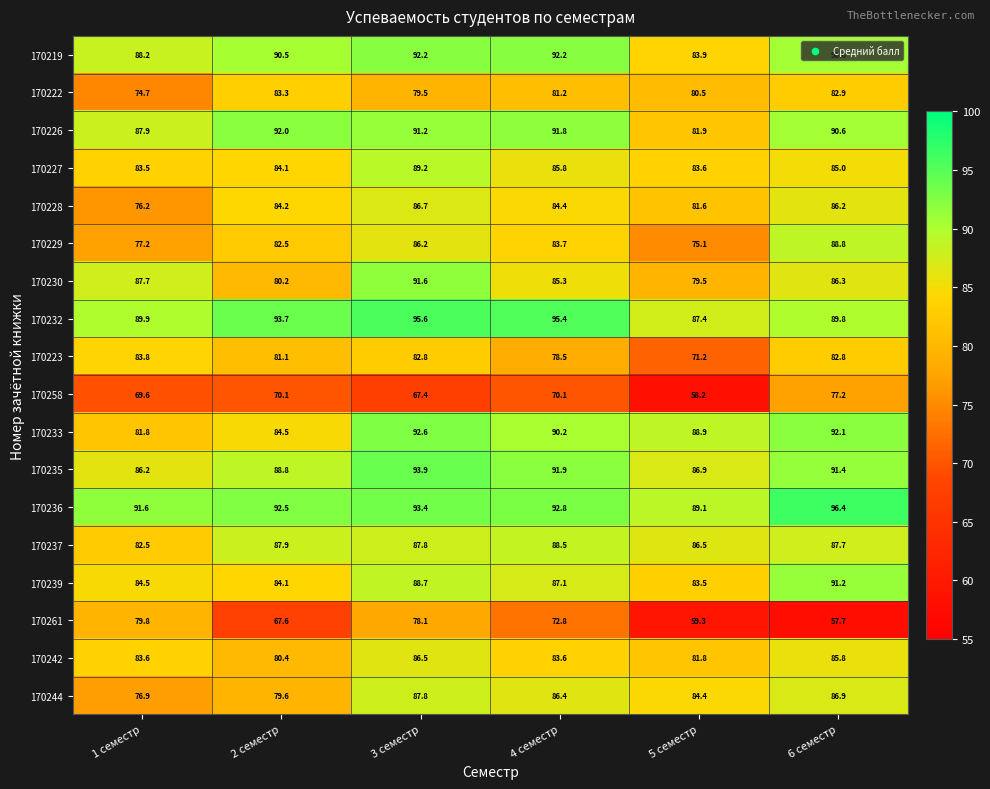

How many distinct data groups are displayed?

18